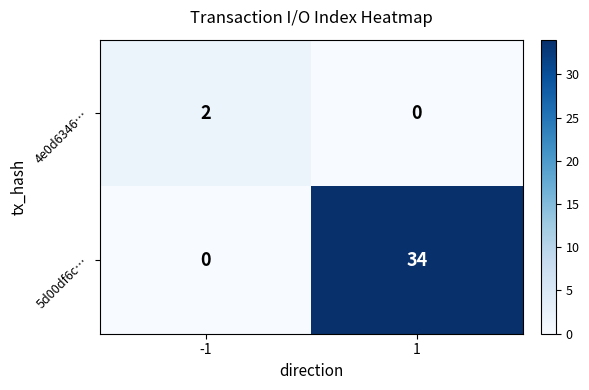

What value does the 5d00df6c… series have at 1?

34